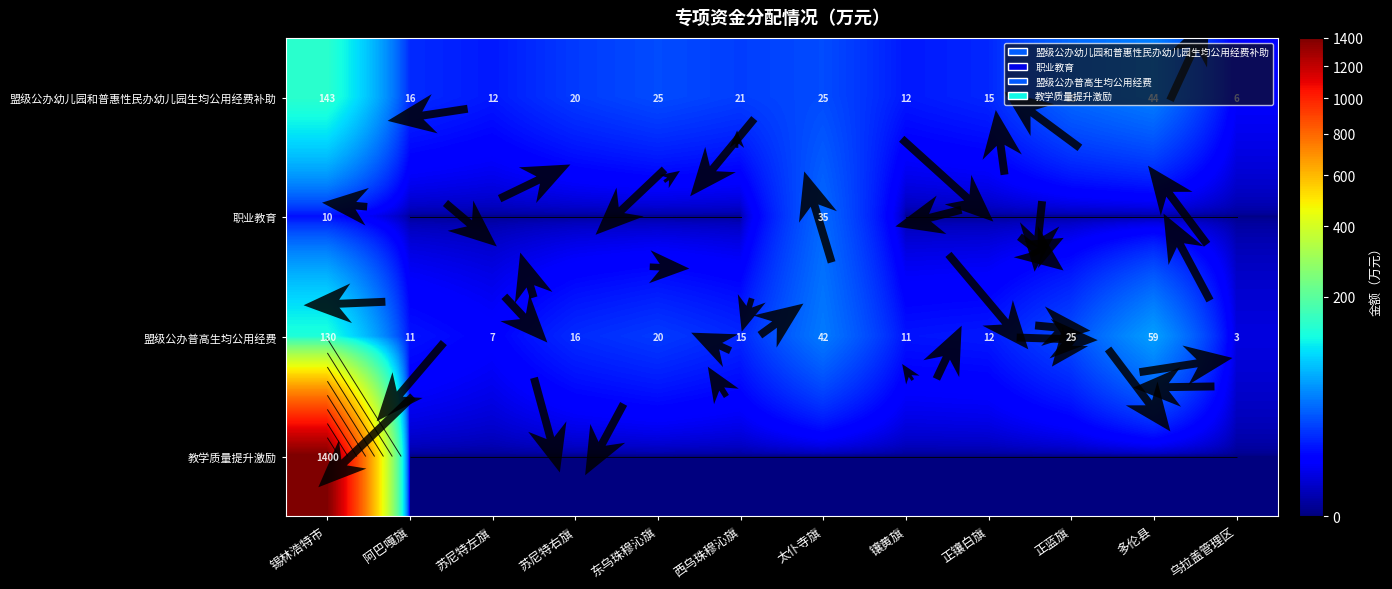

What is the spread (max minus min) of values at 苏尼特左旗?

12